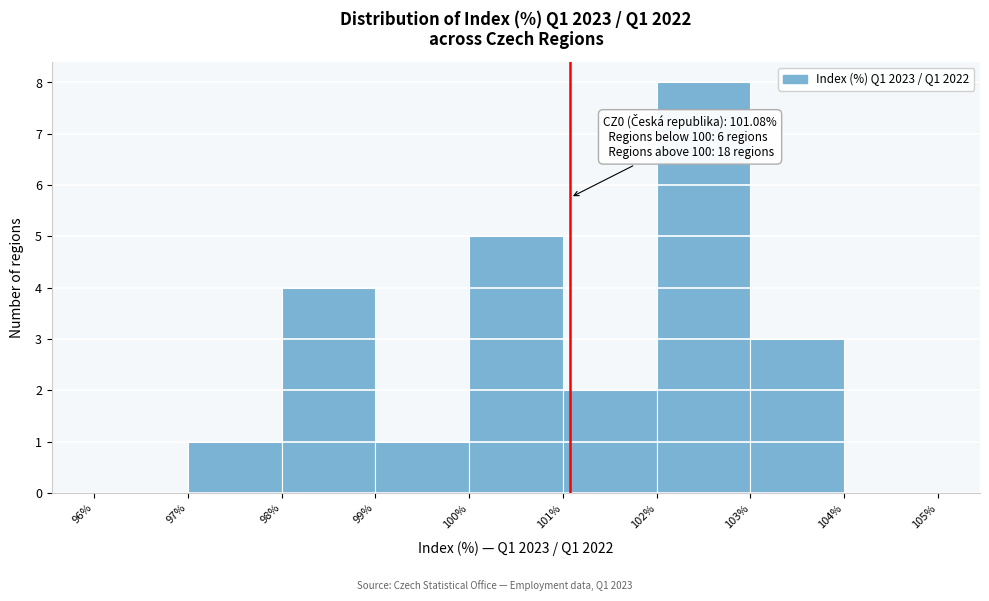

Over which range of the x-axis is the bar tallest?

102% to 103%